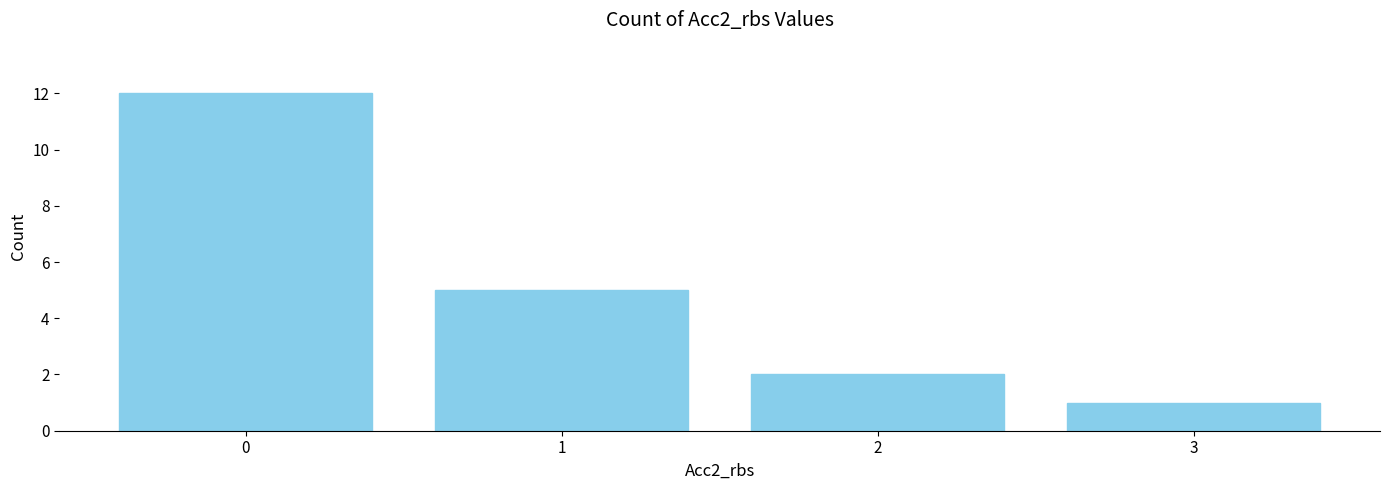

What is the change in value from 0 to 1?

-7